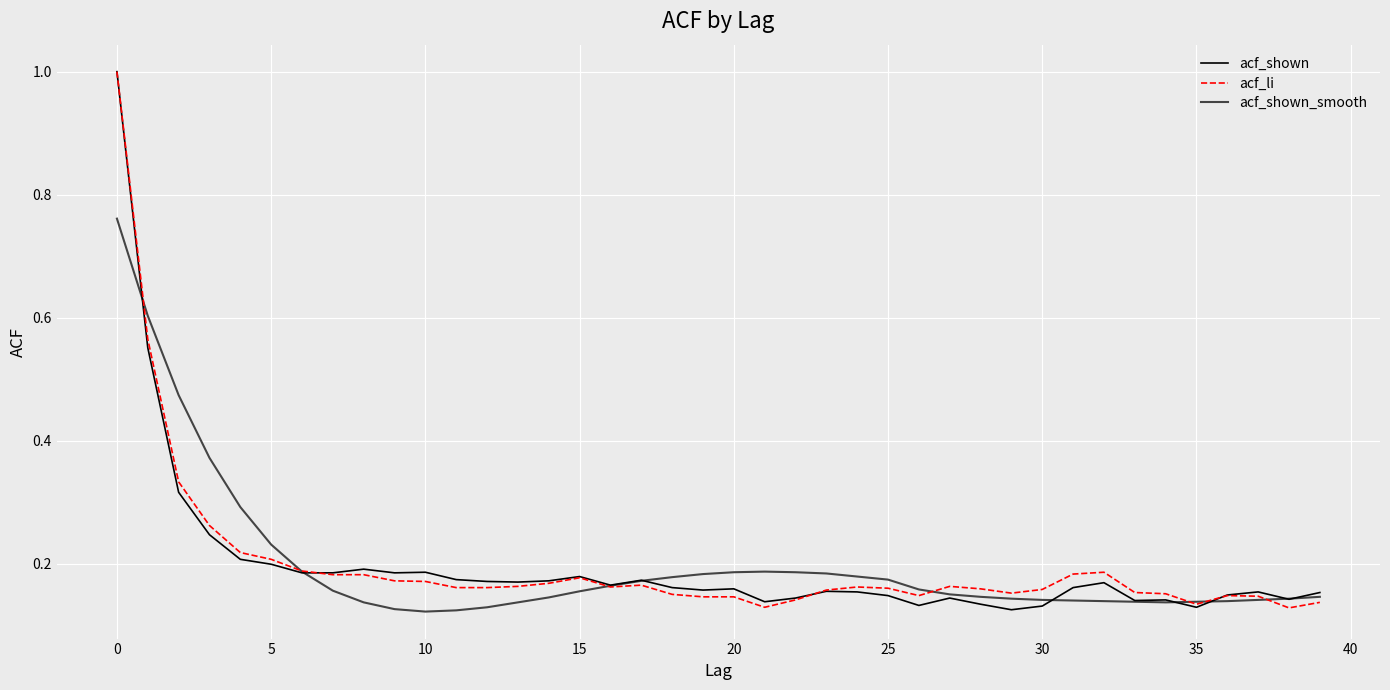

Count the acf_shown_smooth values in the range 0 to 1.

40